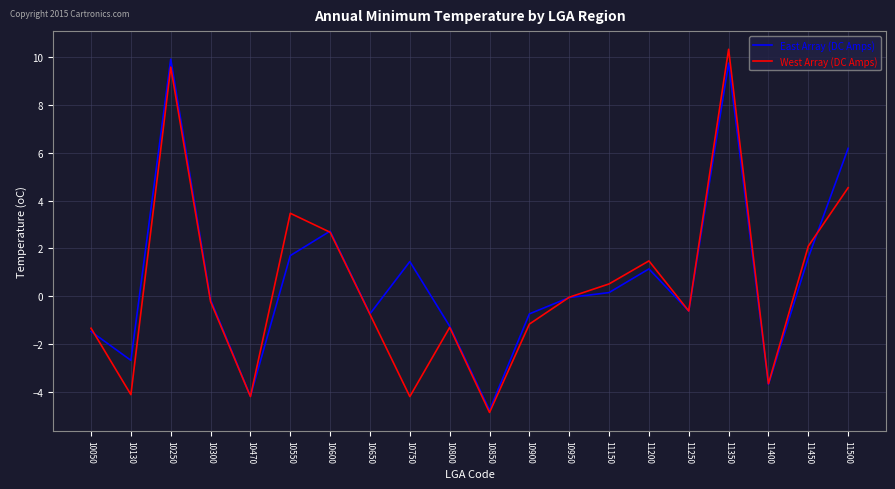

What is the maximum value for West Array (DC Amps)?

10.3